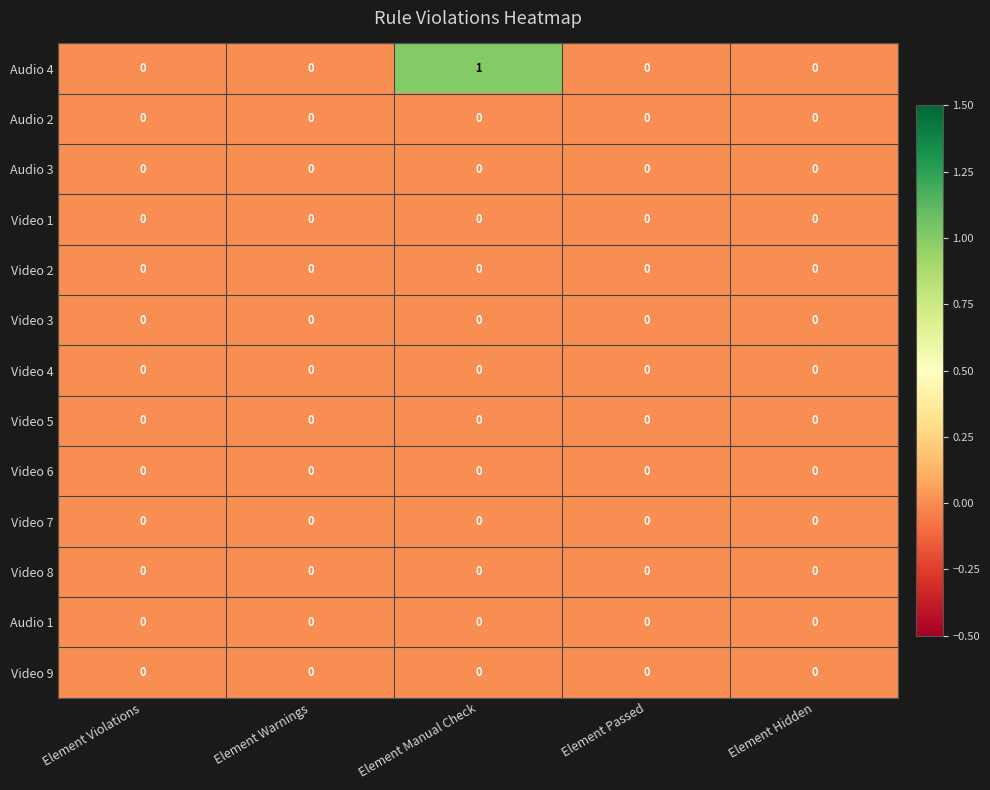

At which category is the sum across all series the highest?

Element Manual Check